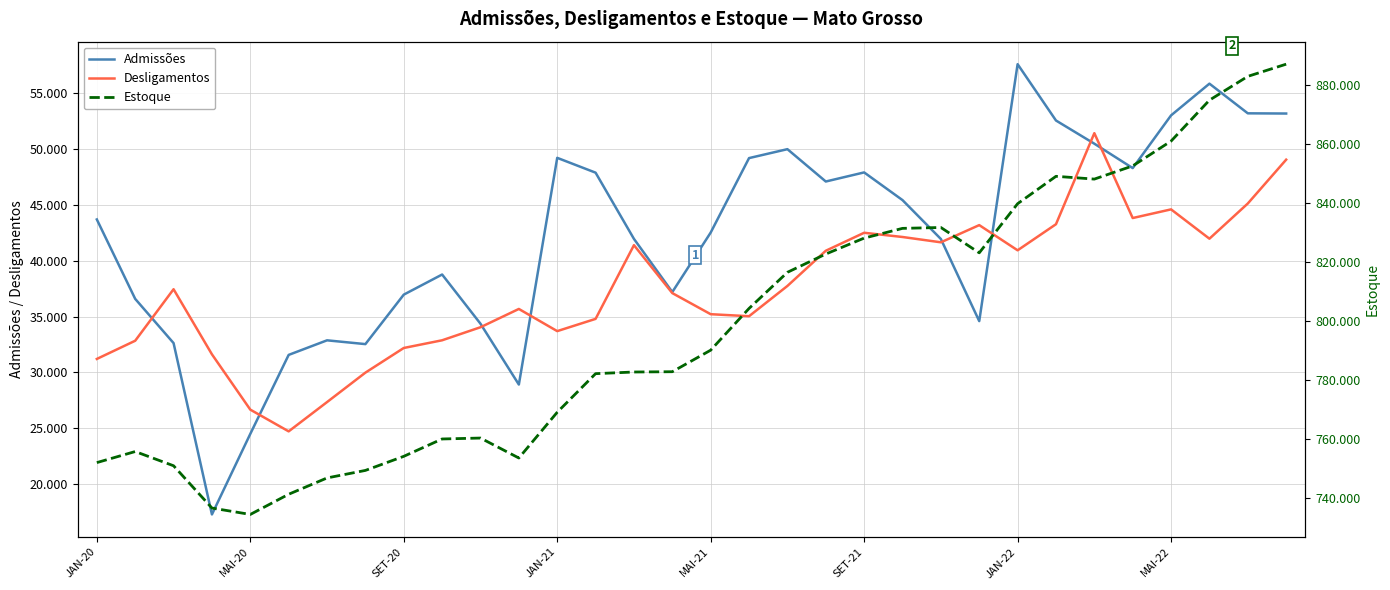

What are all the series names shown in the legend?

Admissões, Desligamentos, Estoque